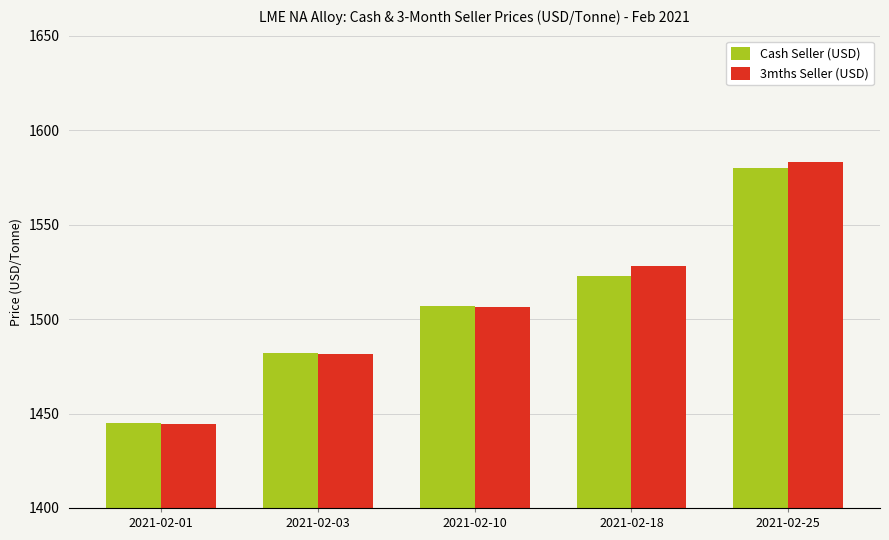

What is the minimum value shown in the chart?

1444.6